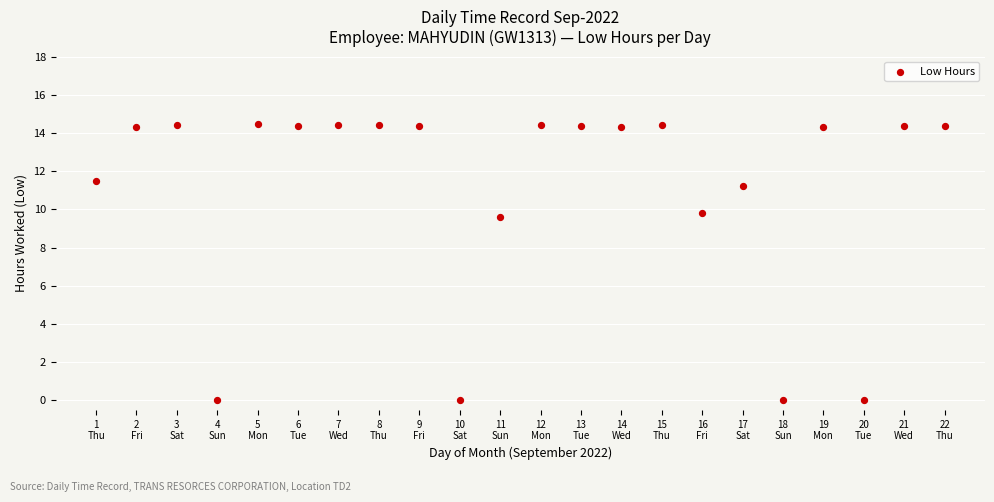

What Y value in the scatter plot is closest to 7?

9.6